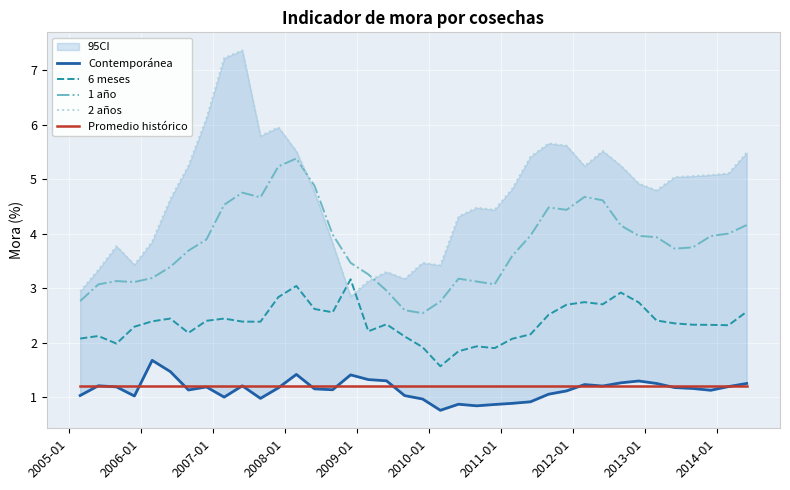

True or false: 1 año and Promedio histórico cross at least once.

False